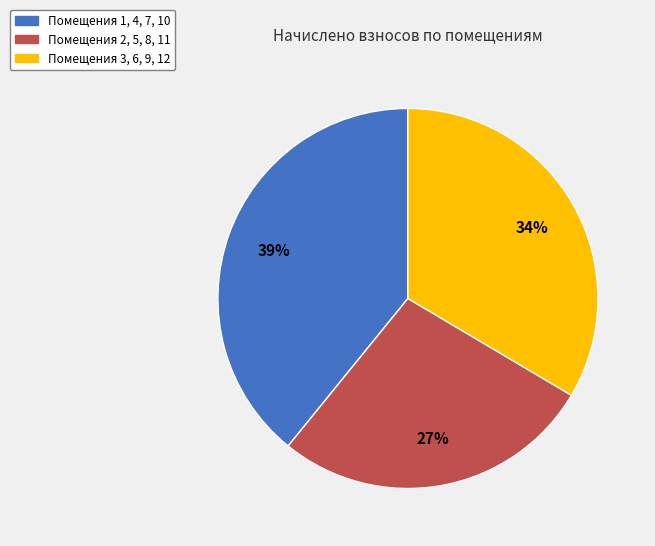

Is there any slice that represents more than half of the pie?

No